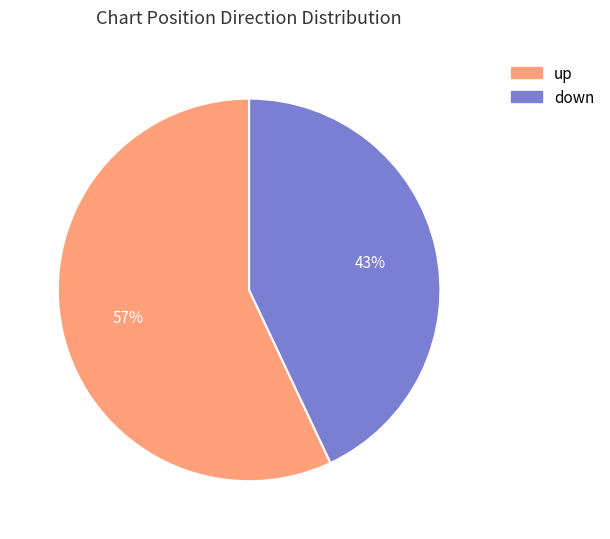

True or false: down accounts for 30% of the total.

False